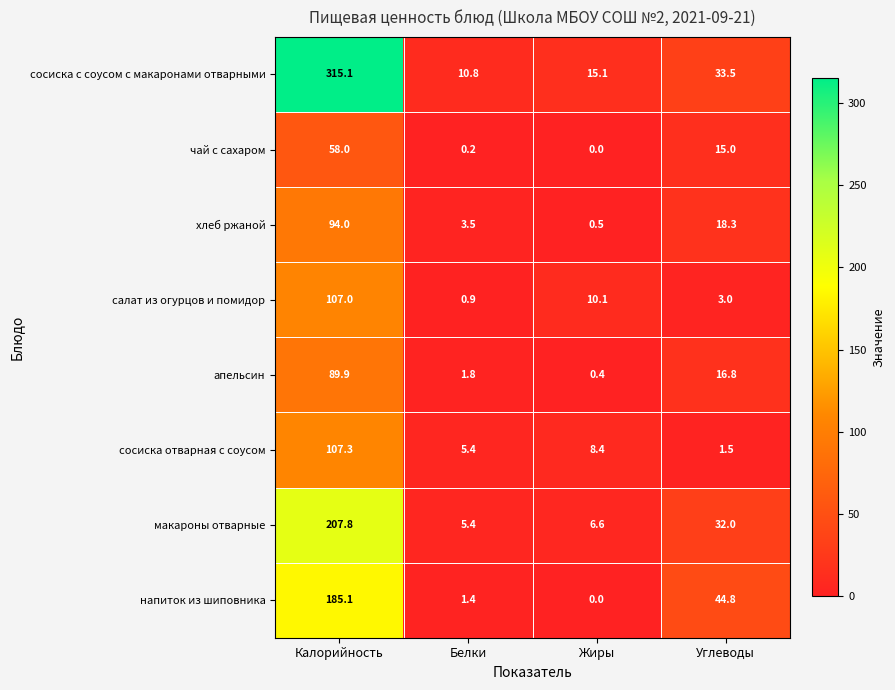

How many values in the салат из огурцов и помидор series exceed 10?

2